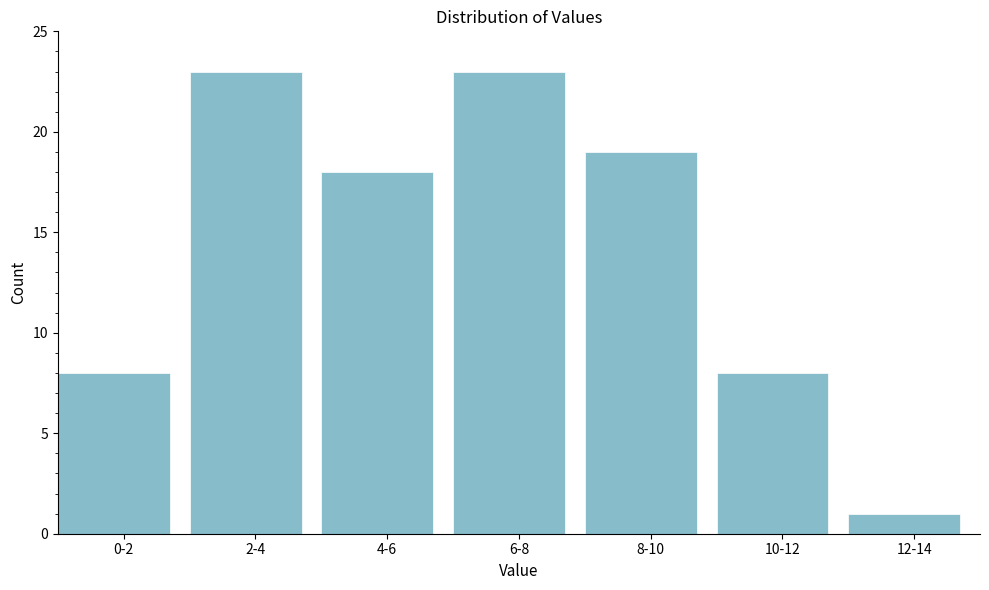

Reading left to right, extract all data points from this chart.

8	23	18	23	19	8	1